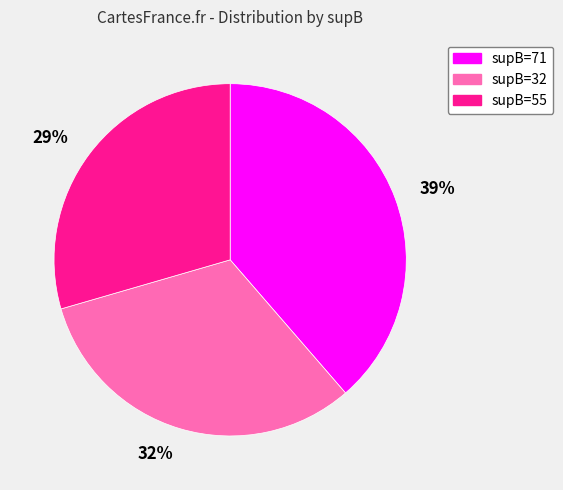

Is it true that 39% is 52% of the pie?

False